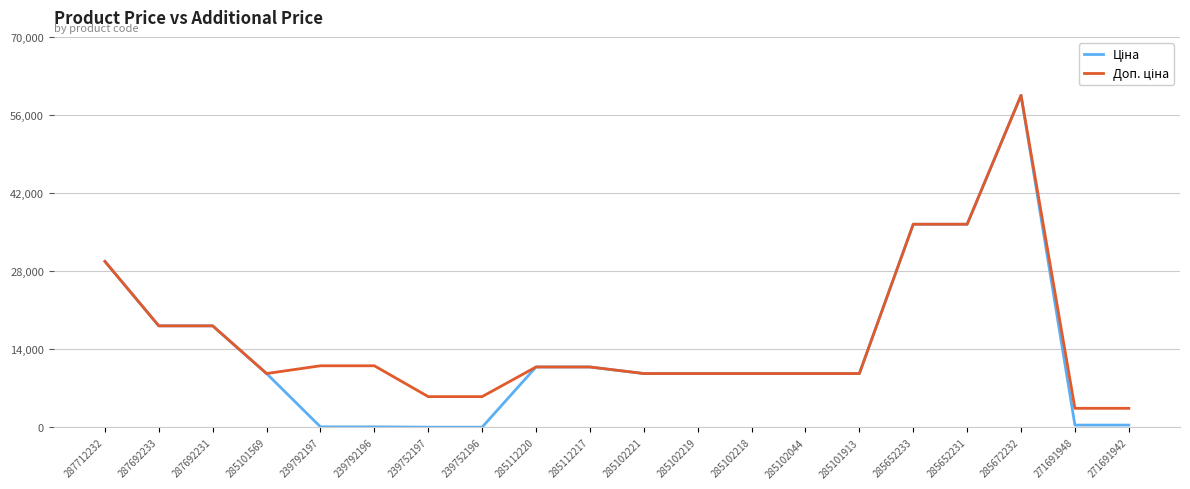

What is the minimum value shown in the chart?

55.3